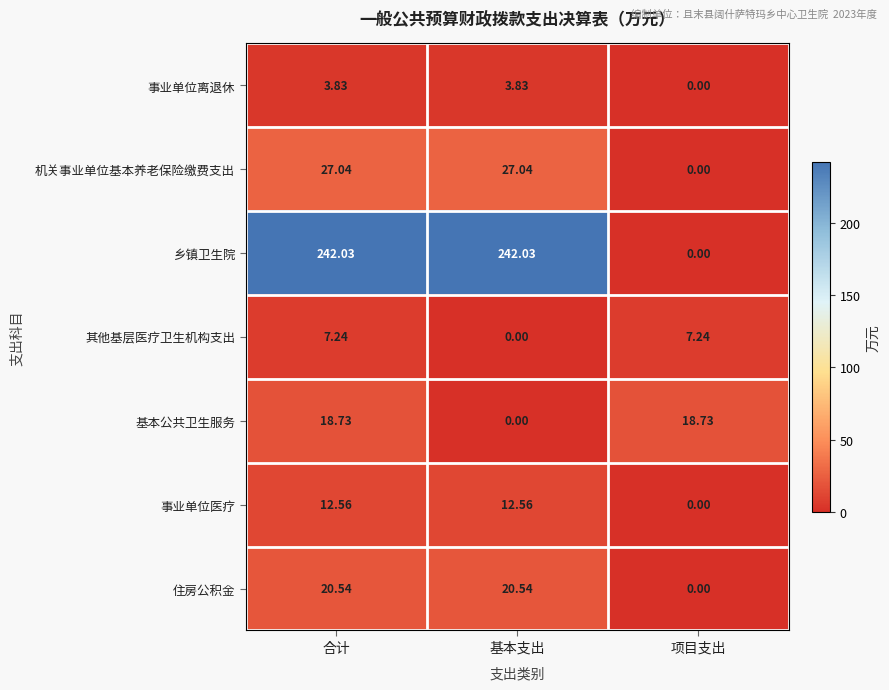

At which category is the sum across all series the highest?

合计